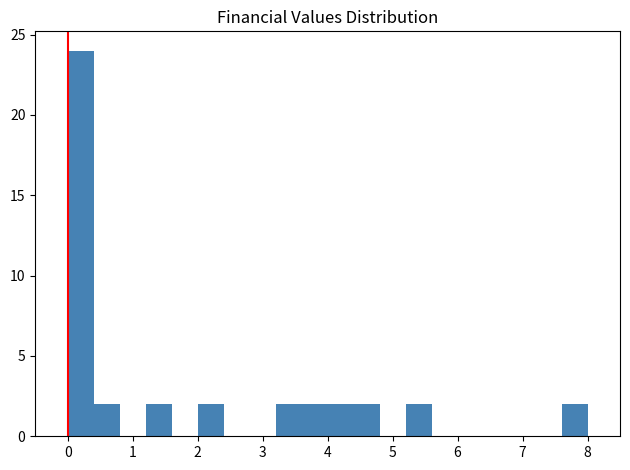

Over which range of the x-axis is the bar tallest?

0.0 to 0.4